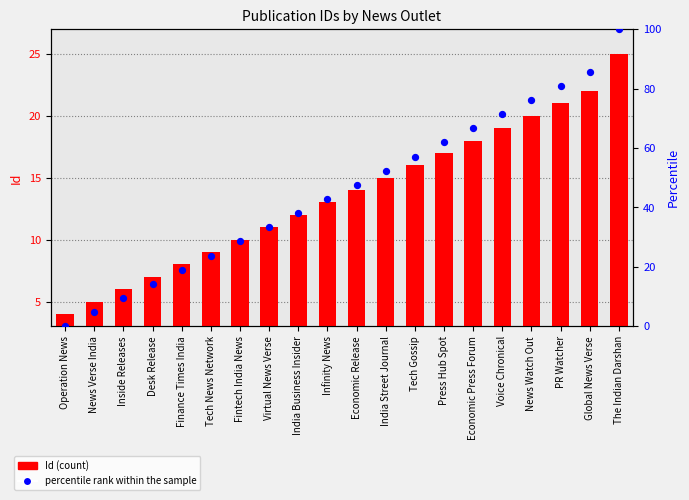

Which series reaches the minimum Y coordinate?

percentile rank within the sample